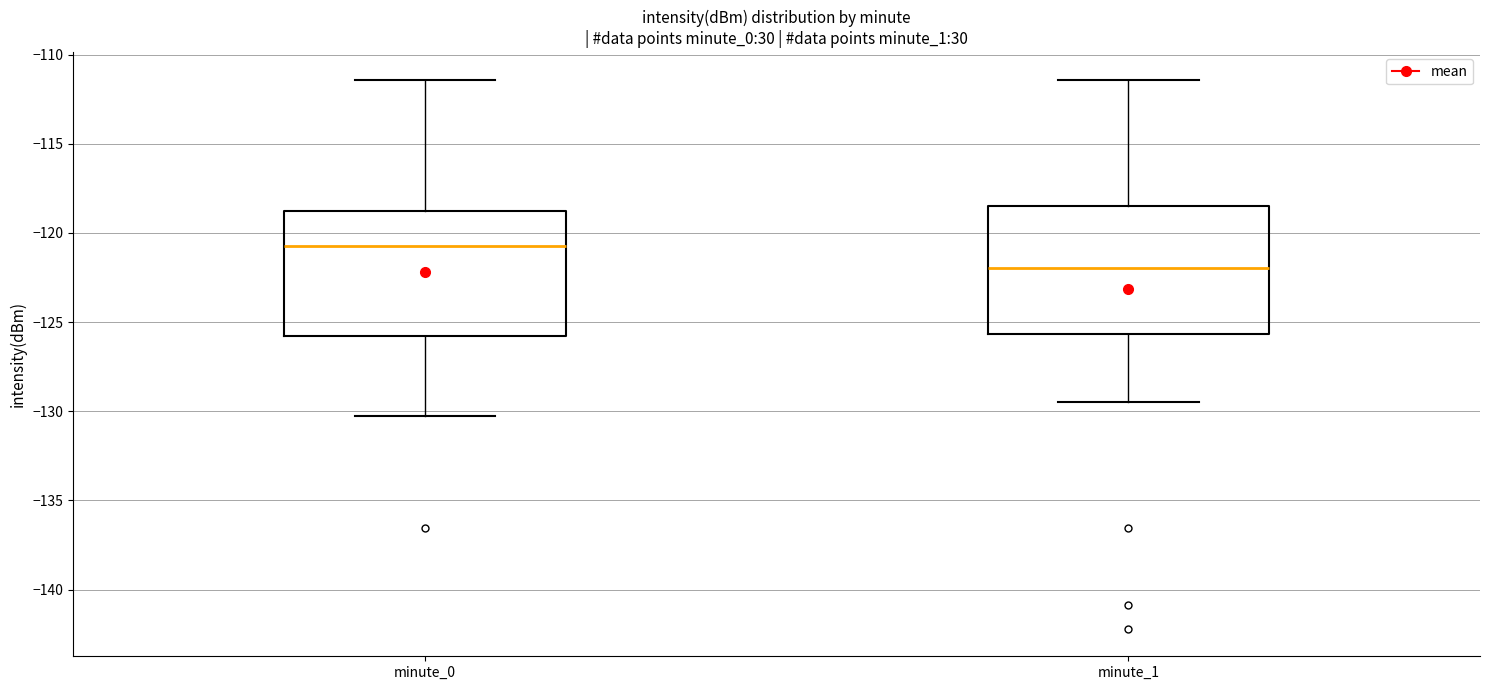

Which box has the highest median line?

minute_0